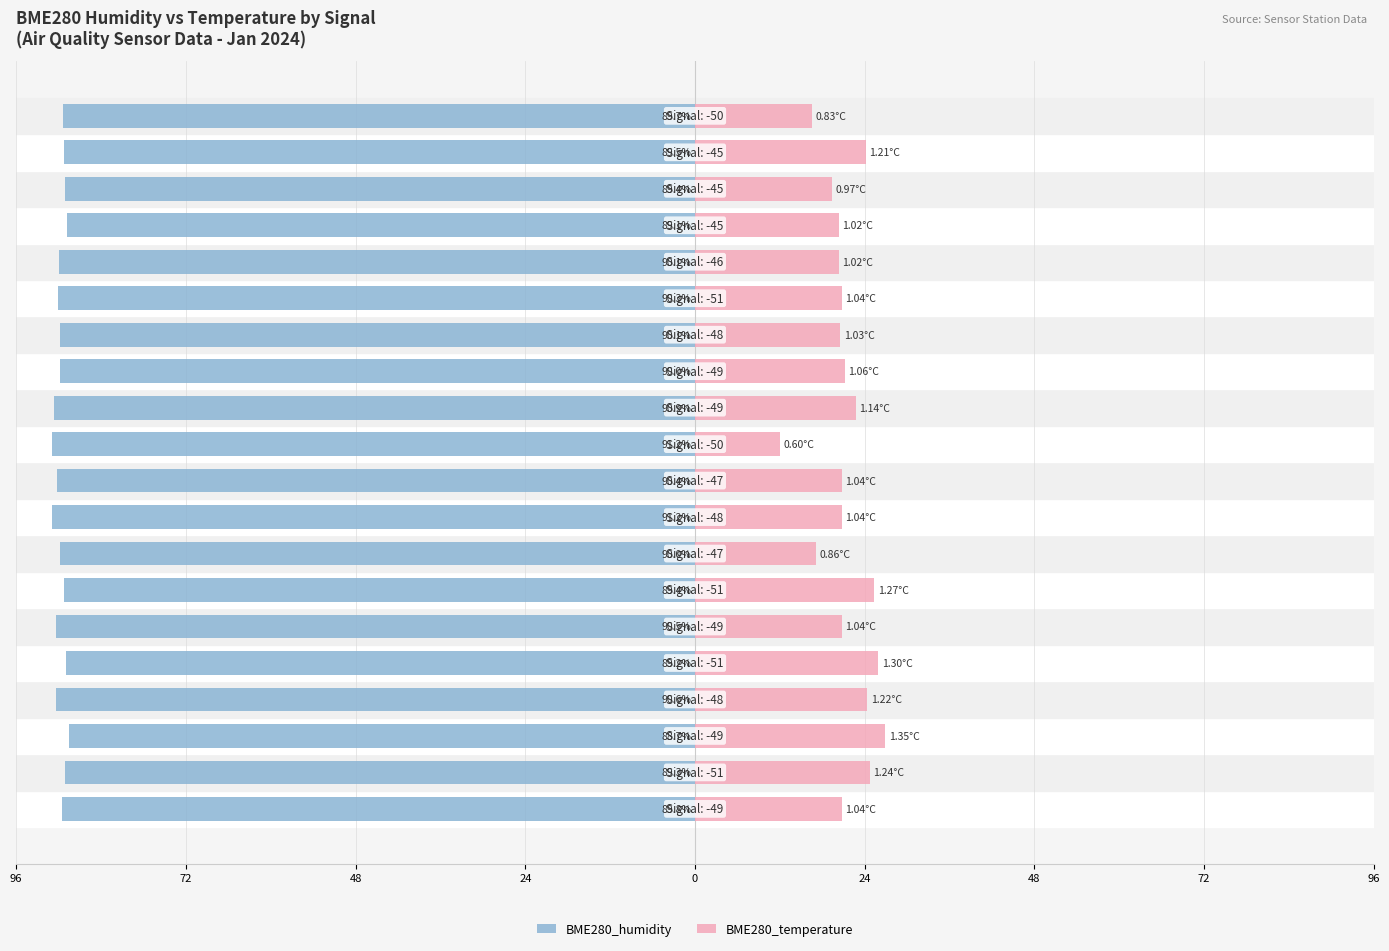

What is the value of the BME280_temperature bar at the 15th from the left?

20.8